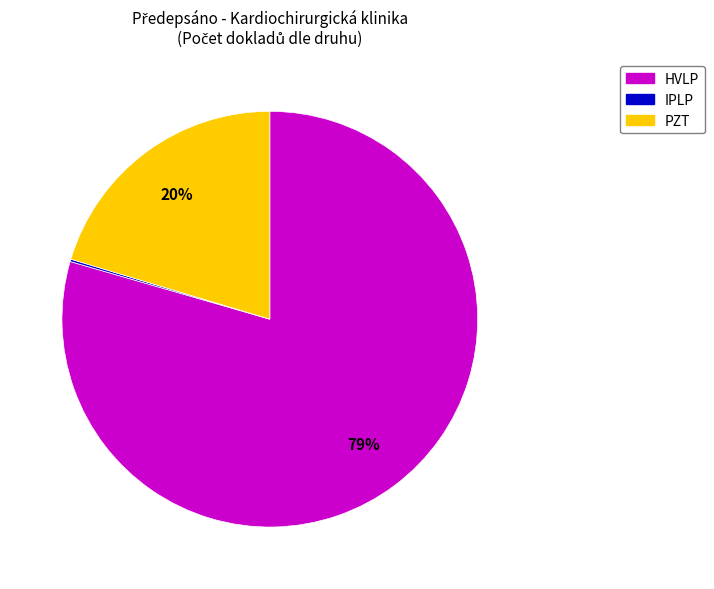

Is the sum of PZT and HVLP greater than half?

Yes